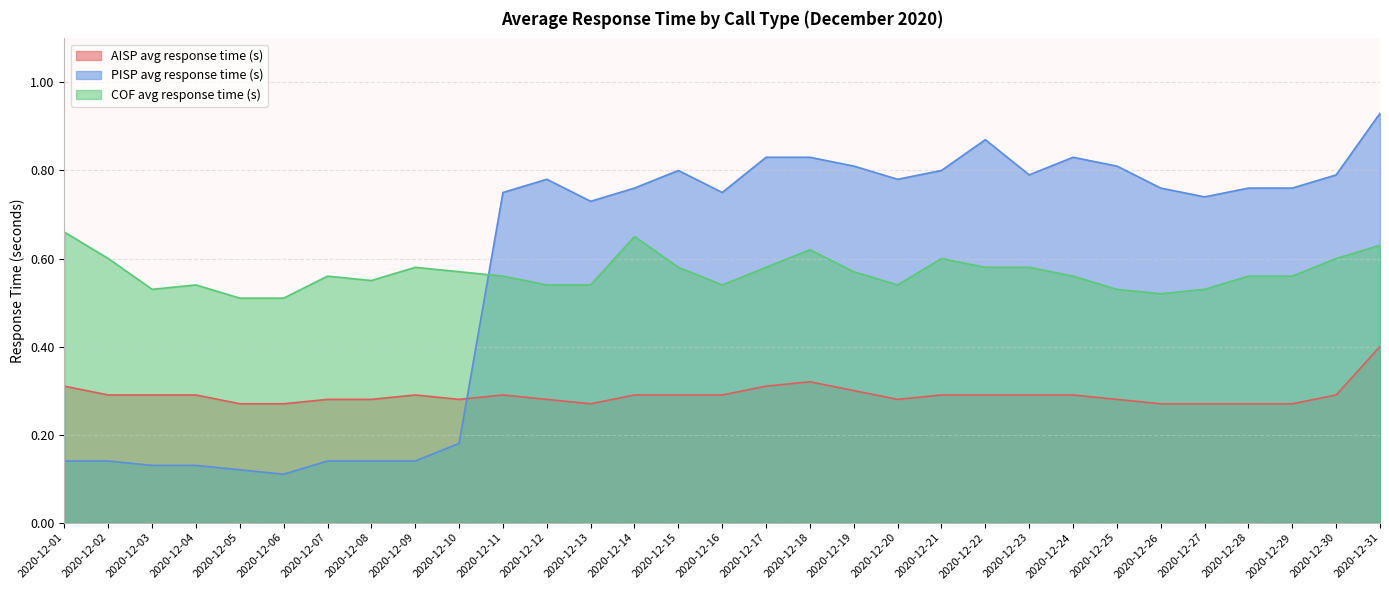

What is the minimum value shown in the chart?

0.1